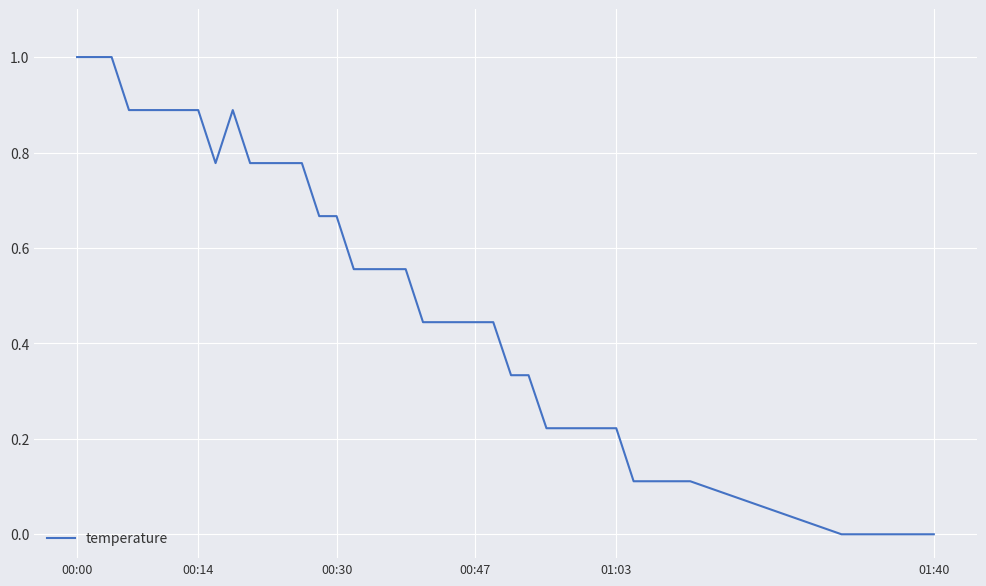

What is the difference between the maximum and minimum values?

1.0